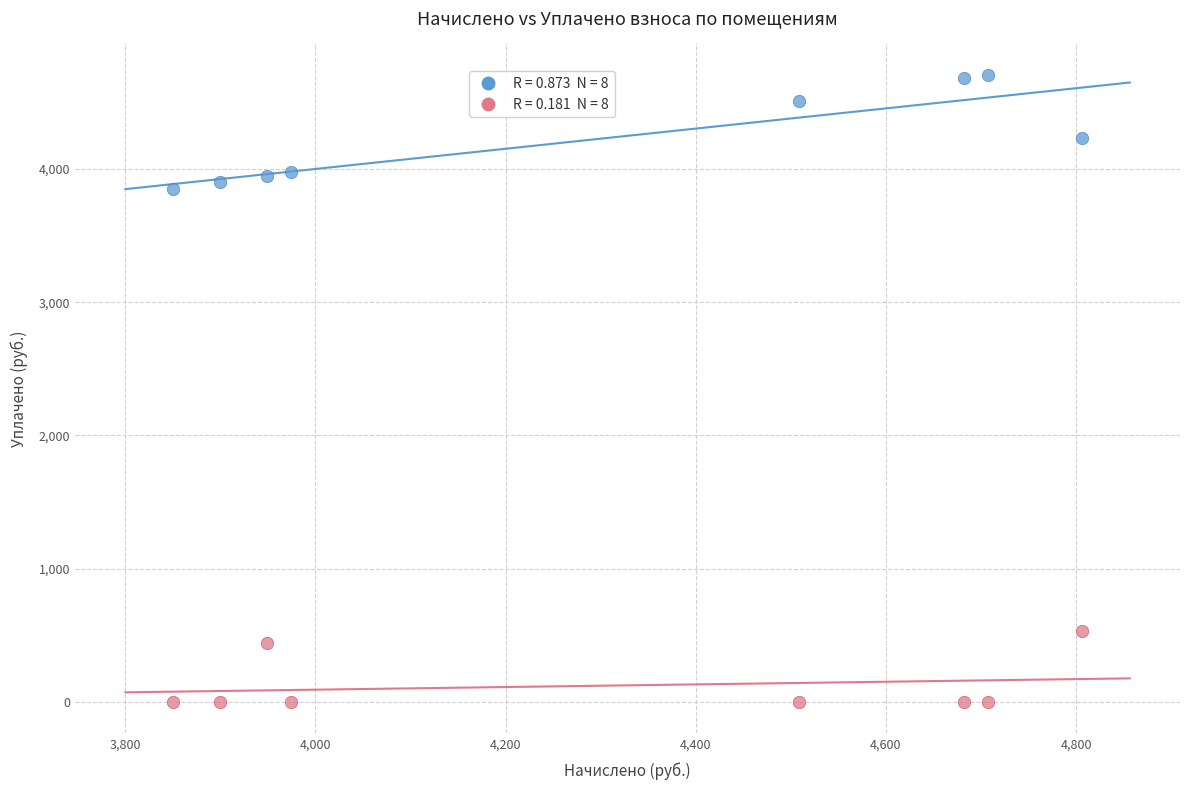

Across all data points, what is the range of X values (max minus min)?

956.3